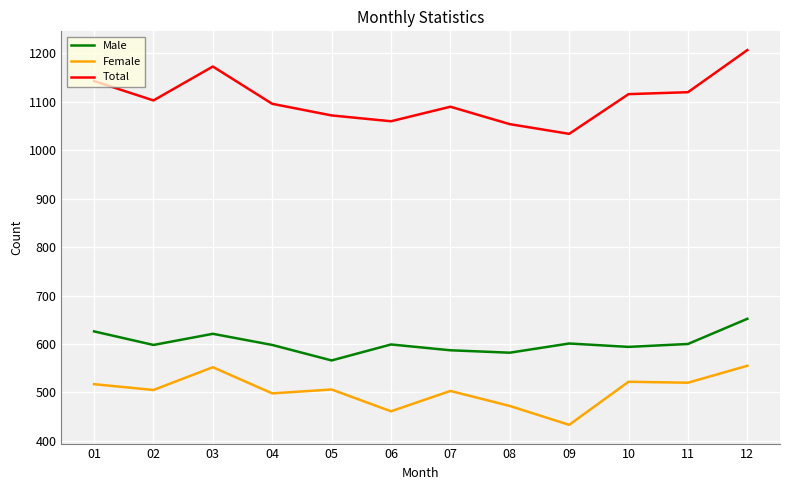

What is the total value across all series at 10?

2232